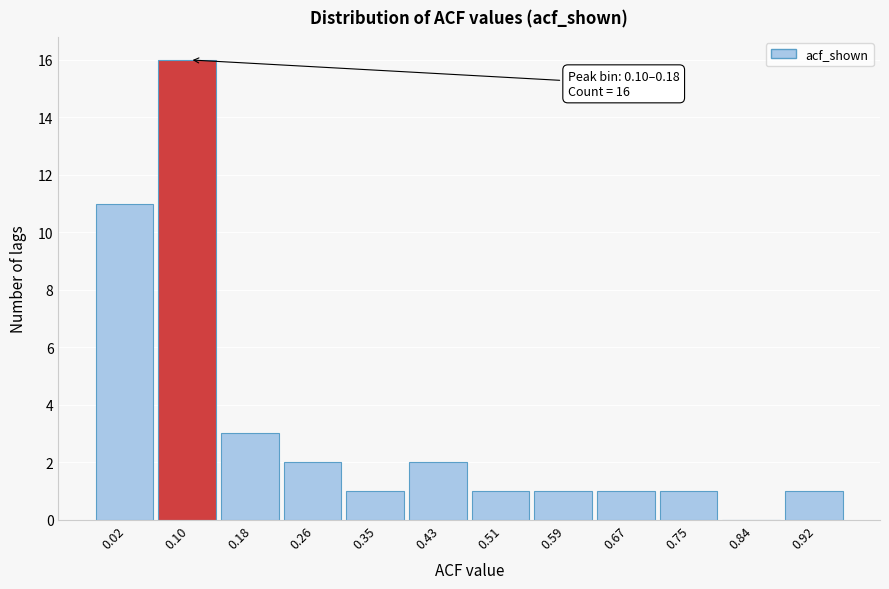

Reading left to right, what are all the values shown in this chart?

0.02=11	0.10=16	0.18=3	0.26=2	0.35=1	0.43=2	0.51=1	0.59=1	0.67=1	0.75=1	0.84=0	0.92=1